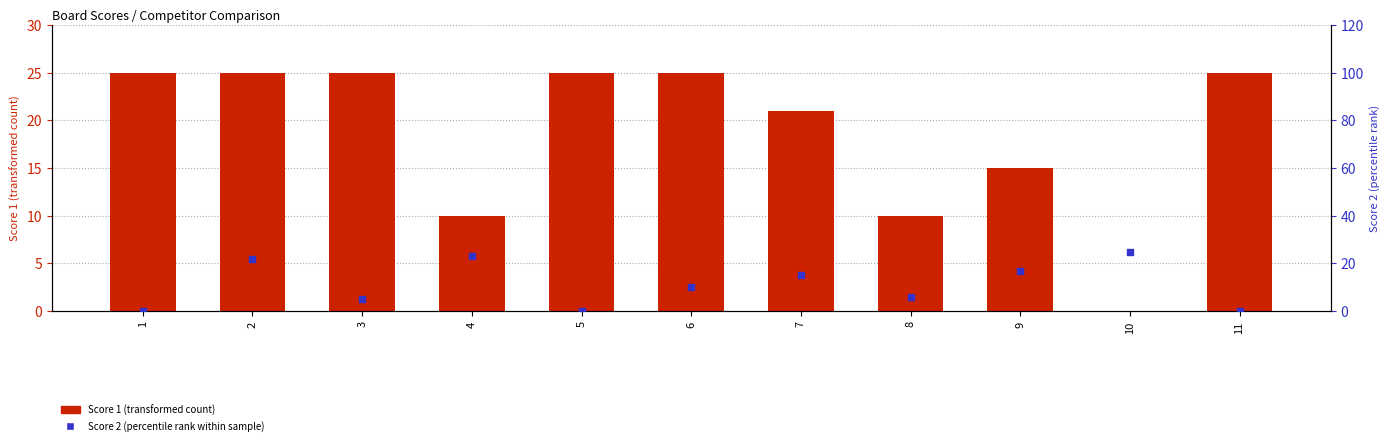

What is the total value across all series at 10?

25